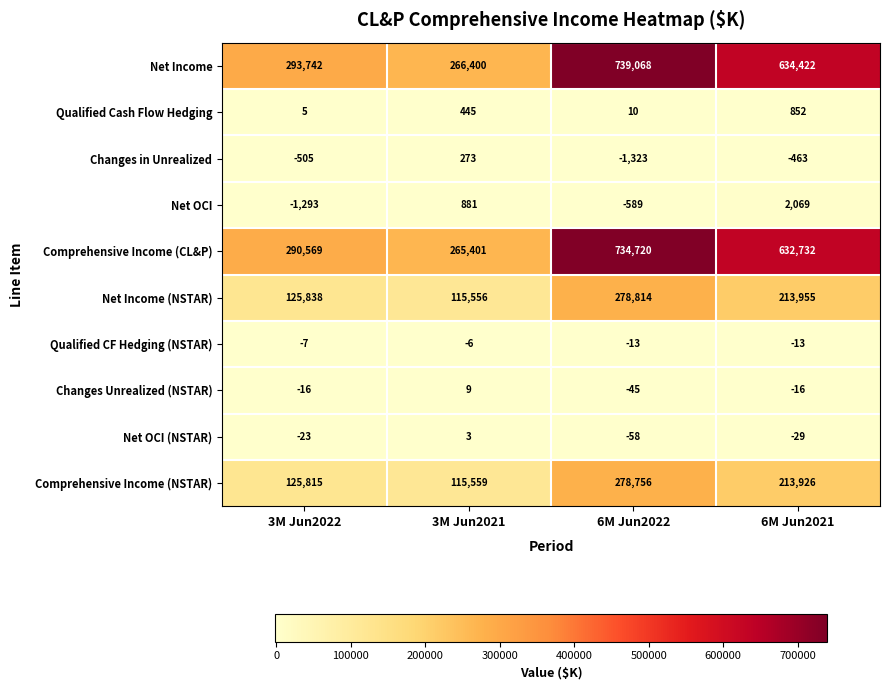

What is the difference between the highest and lowest values at 6M Jun2022?

740391